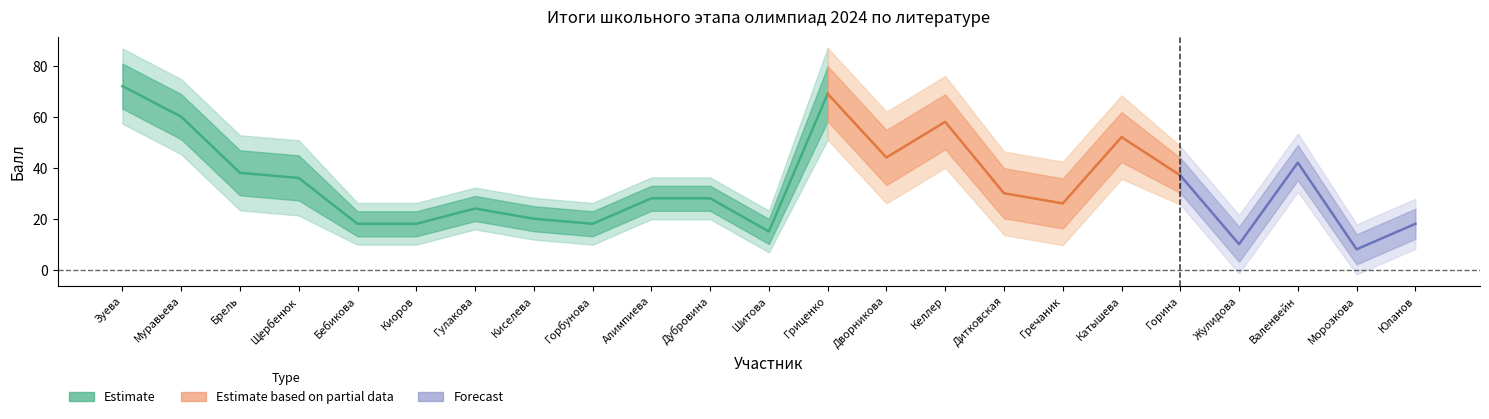

Where does the Первичный балл series first go above 28?

Зуева